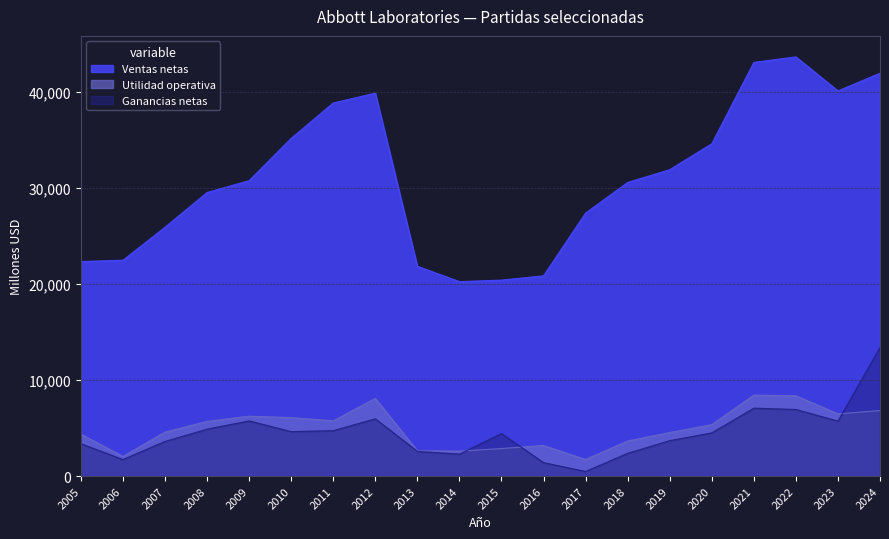

What is the total value across all series at 2012?

53922